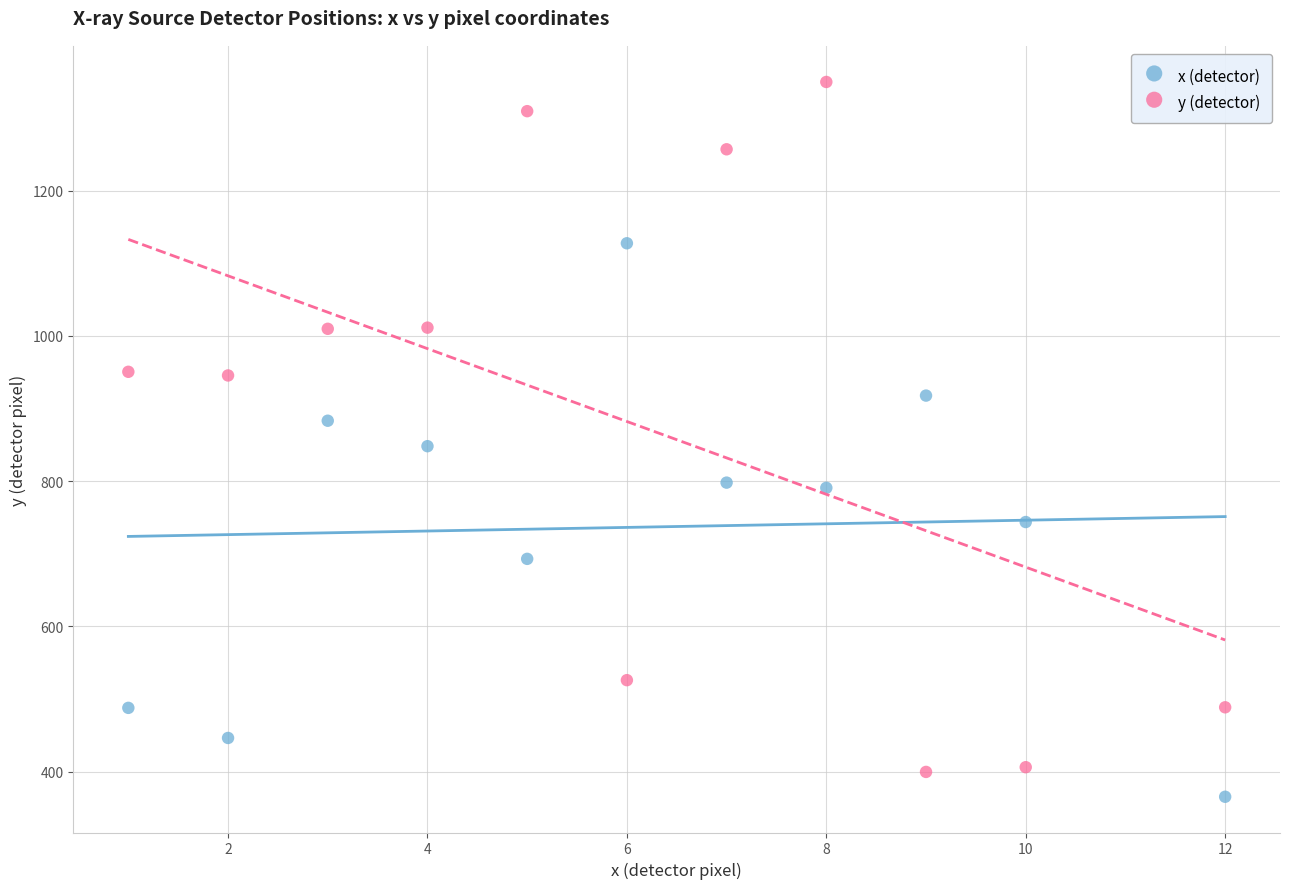

Which series contains the highest Y value?

y (detector)